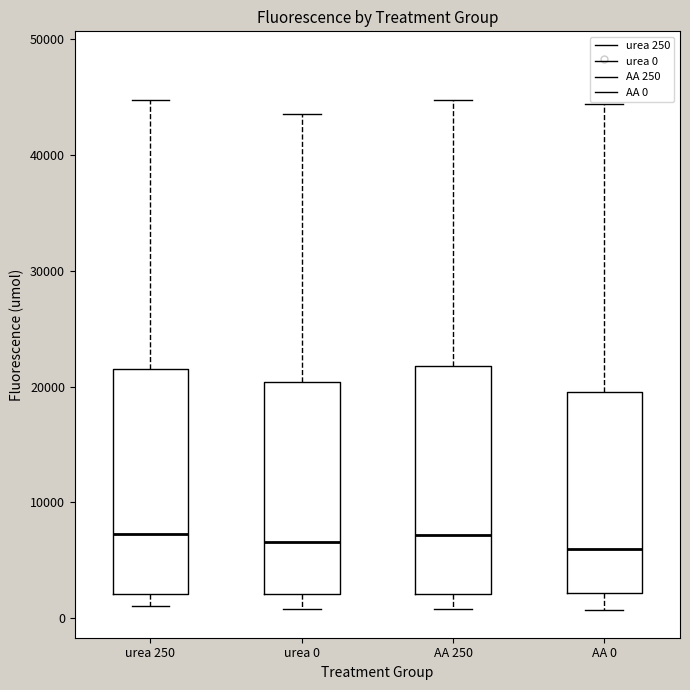

Where does the median line of the box for urea 0 sit on the y-axis? The values are not printed on the chart, so give them approximately, as read against the axis.

7000